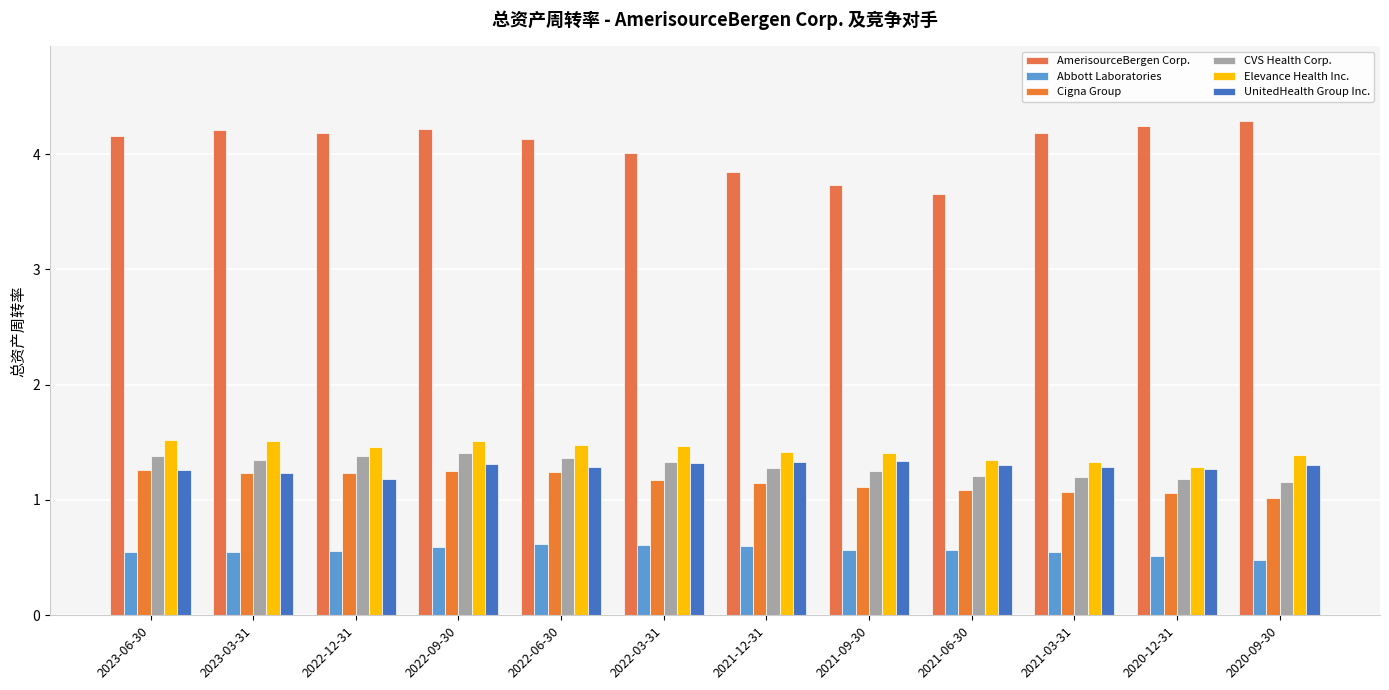

Reading left to right, list all the values displayed in this chart.

AmerisourceBergen Corp.: 2023-06-30=4.2	2023-03-31=4.2	2022-12-31=4.2	2022-09-30=4.2	2022-06-30=4.1	2022-03-31=4.0	2021-12-31=3.8	2021-09-30=3.7	2021-06-30=3.6	2021-03-31=4.2	2020-12-31=4.2	2020-09-30=4.3
Abbott Laboratories: 2023-06-30=0.6	2023-03-31=0.6	2022-12-31=0.6	2022-09-30=0.6	2022-06-30=0.6	2022-03-31=0.6	2021-12-31=0.6	2021-09-30=0.6	2021-06-30=0.6	2021-03-31=0.6	2020-12-31=0.5	2020-09-30=0.5
Cigna Group: 2023-06-30=1.3	2023-03-31=1.2	2022-12-31=1.2	2022-09-30=1.2	2022-06-30=1.2	2022-03-31=1.2	2021-12-31=1.1	2021-09-30=1.1	2021-06-30=1.1	2021-03-31=1.1	2020-12-31=1.1	2020-09-30=1.0
CVS Health Corp.: 2023-06-30=1.4	2023-03-31=1.4	2022-12-31=1.4	2022-09-30=1.4	2022-06-30=1.4	2022-03-31=1.3	2021-12-31=1.3	2021-09-30=1.2	2021-06-30=1.2	2021-03-31=1.2	2020-12-31=1.2	2020-09-30=1.2
Elevance Health Inc.: 2023-06-30=1.5	2023-03-31=1.5	2022-12-31=1.5	2022-09-30=1.5	2022-06-30=1.5	2022-03-31=1.5	2021-12-31=1.4	2021-09-30=1.4	2021-06-30=1.4	2021-03-31=1.3	2020-12-31=1.3	2020-09-30=1.4
UnitedHealth Group Inc.: 2023-06-30=1.3	2023-03-31=1.2	2022-12-31=1.2	2022-09-30=1.3	2022-06-30=1.3	2022-03-31=1.3	2021-12-31=1.3	2021-09-30=1.3	2021-06-30=1.3	2021-03-31=1.3	2020-12-31=1.3	2020-09-30=1.3